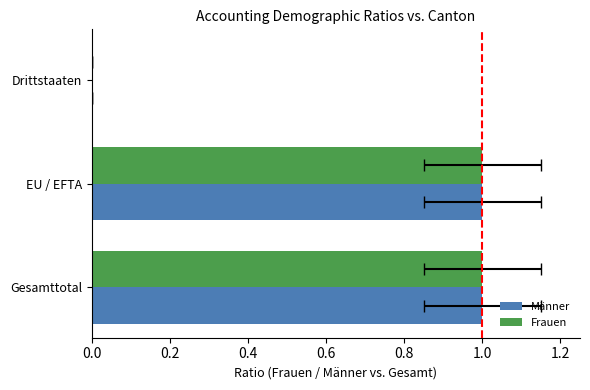

Count the Frauen values in the range 0 to 1.

3